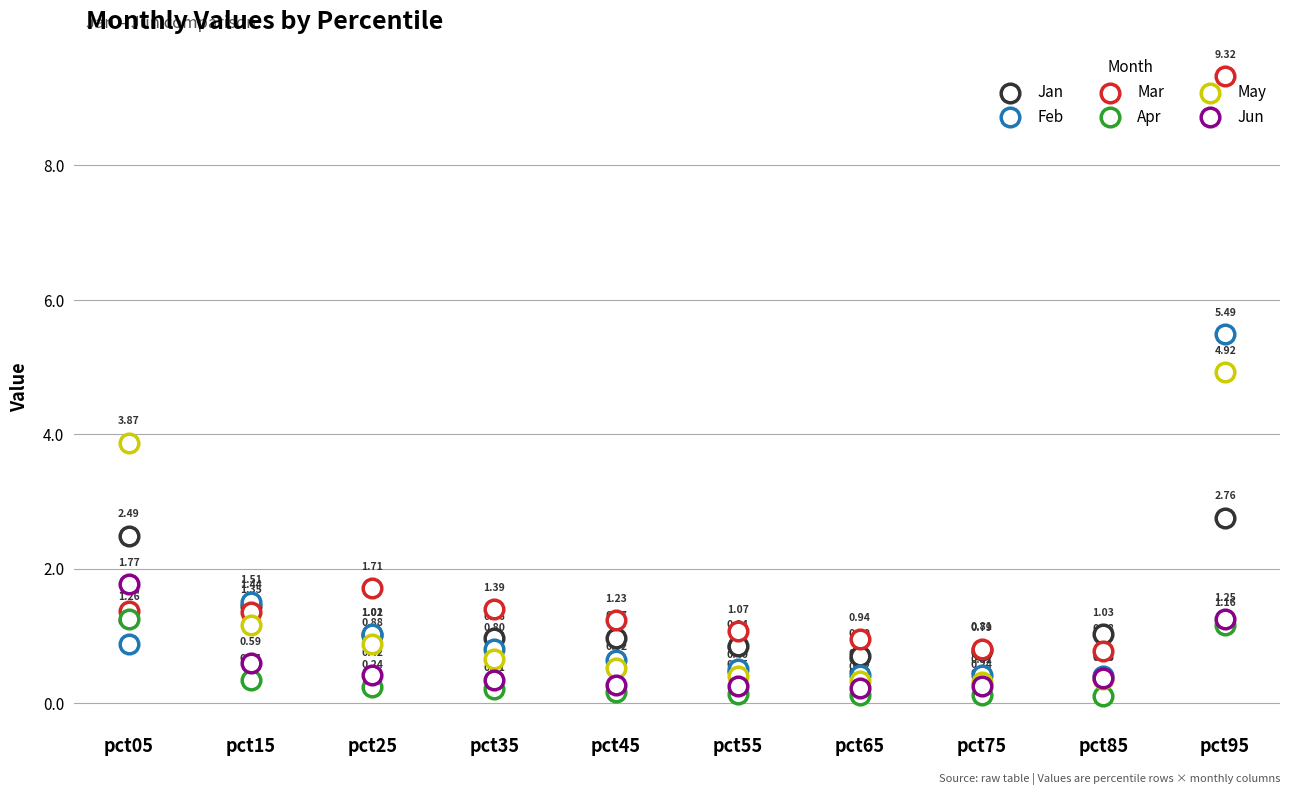

Which series contains the lowest Y value?

Apr